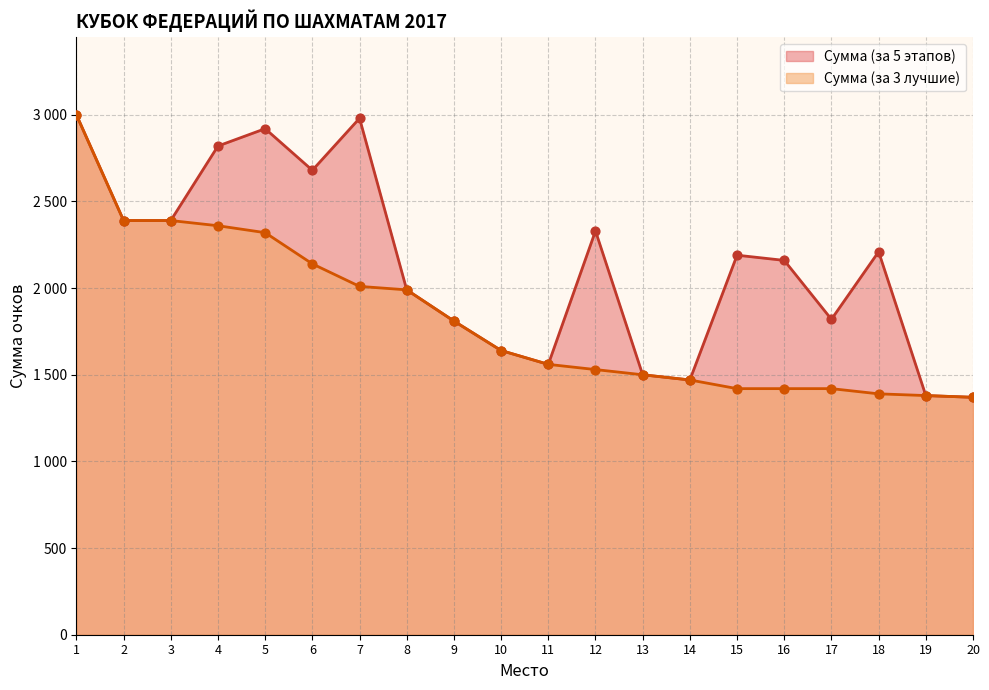

Which series reaches the minimum Y coordinate?

Сумма (за 5 этапов)